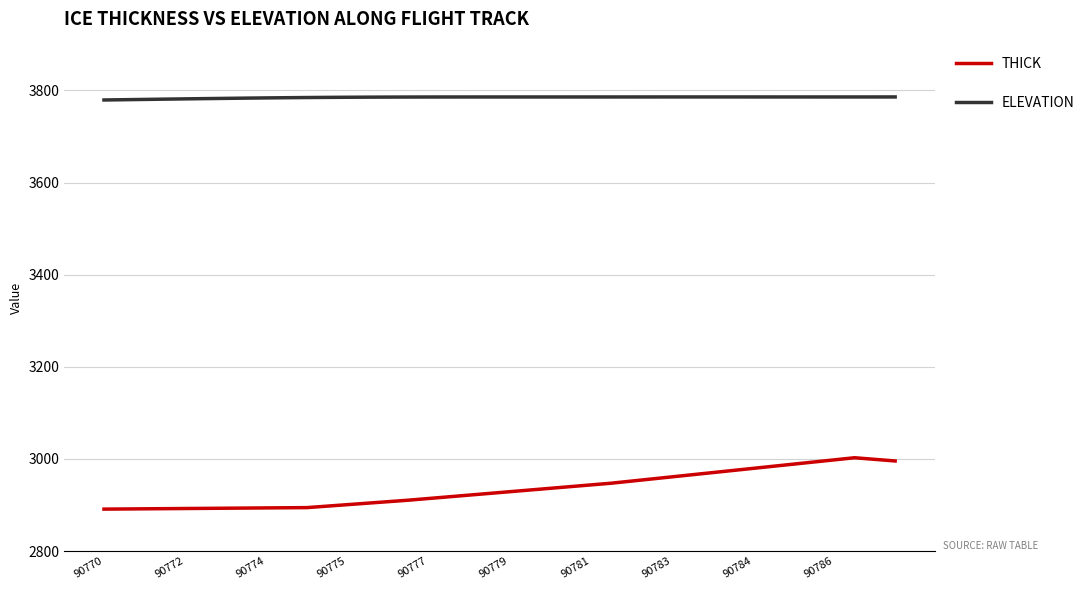

True or false: ELEVATION and THICK intersect in this chart.

False